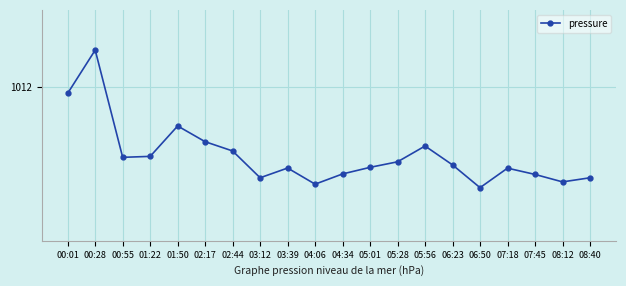

Is this an area chart (filled region under the line)?

No